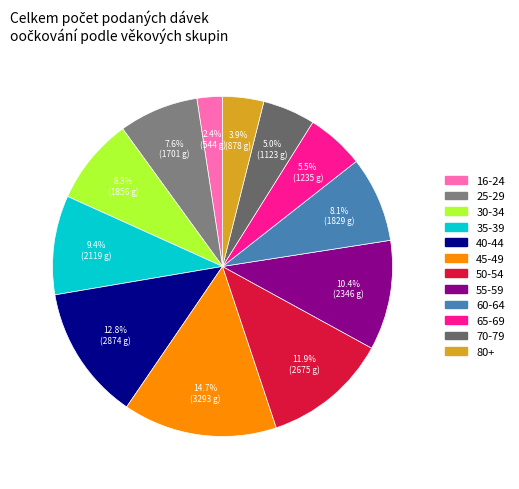

True or false: 40-44 accounts for 5% of the total.

False